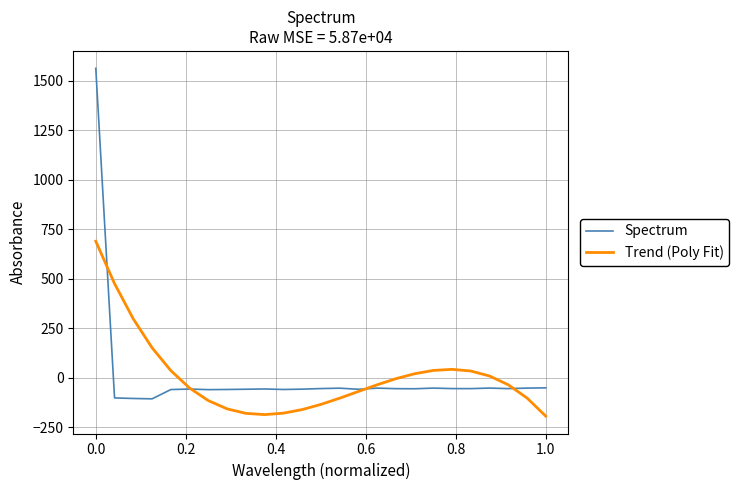

Which series has the widest spread of values?

Spectrum